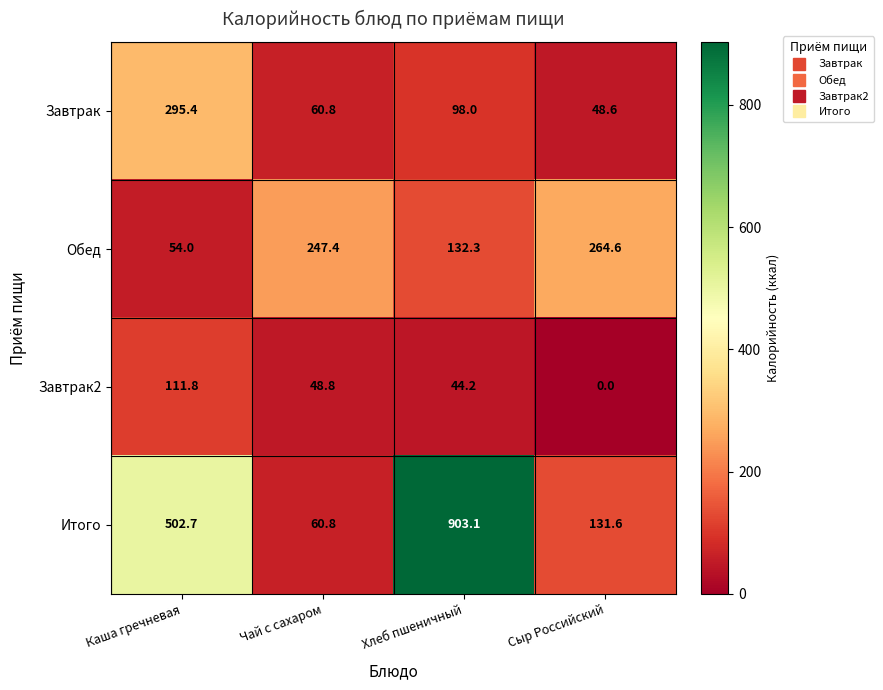

What is the difference between the Завтрак2 values at Каша гречневая and Сыр Российский?

111.8